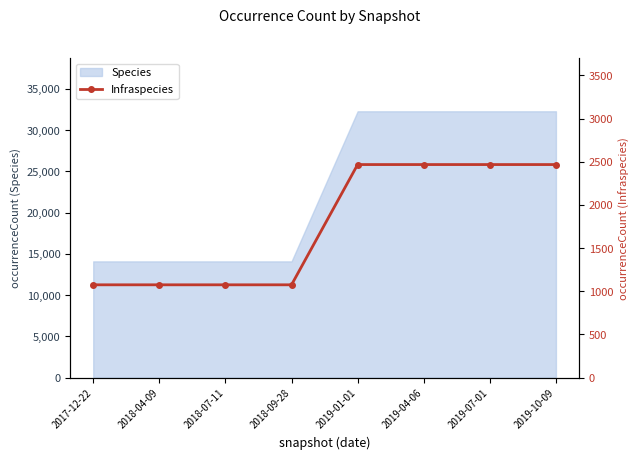

How many data points are less than 2467?

4